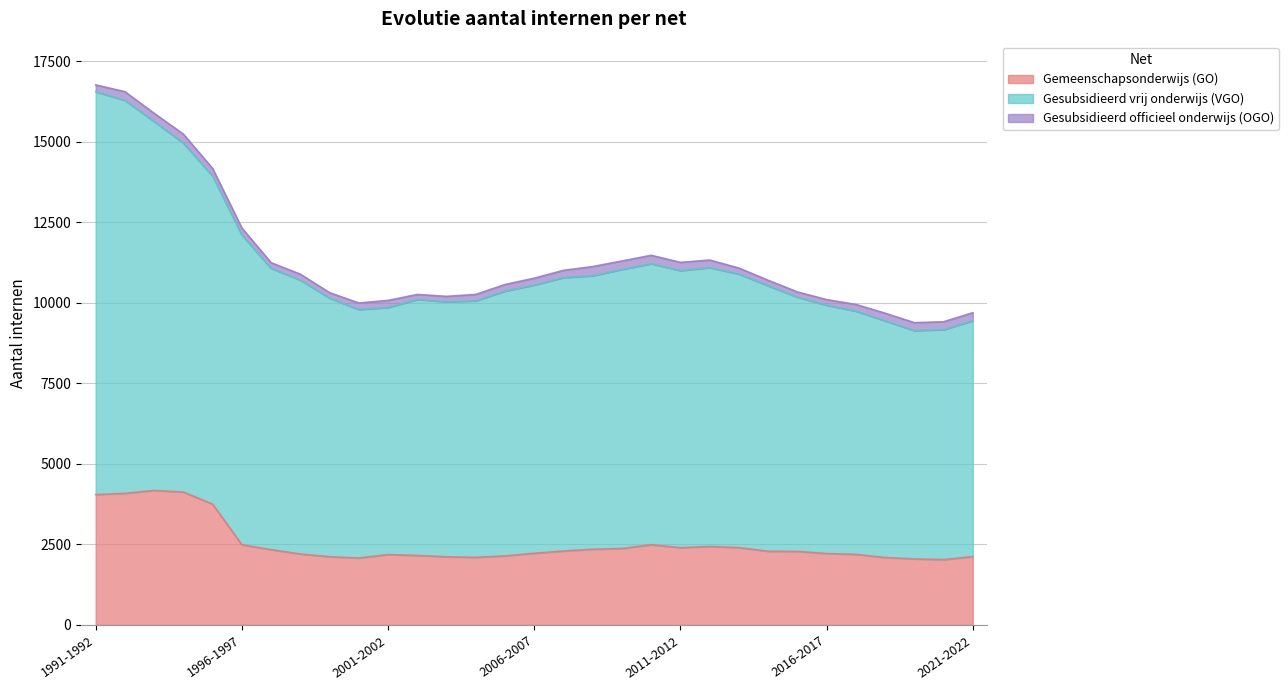

The Gemeenschapsonderwijs (GO) series shows 3923 at 1996-1997. True or false?

False